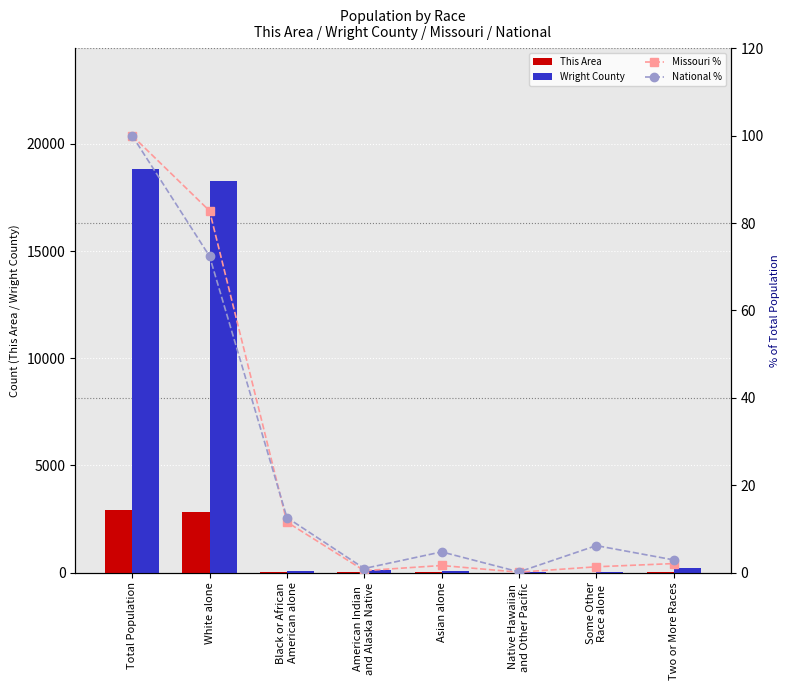

What is the label of the 8th bar from the left?

Two or More Races